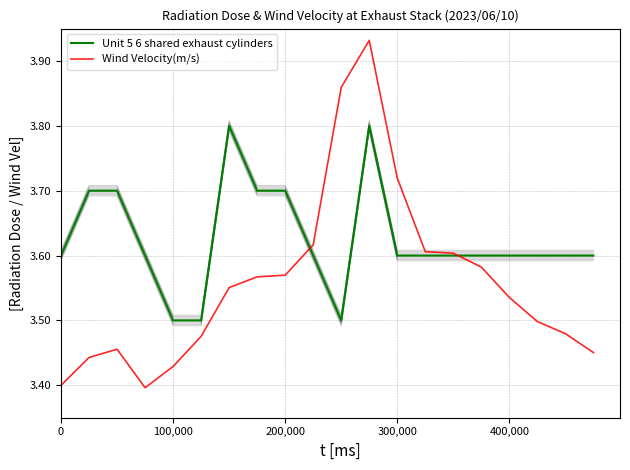

In Wind Velocity(m/s), how many points are higher than both neighbors (excluding endpoints)?

2